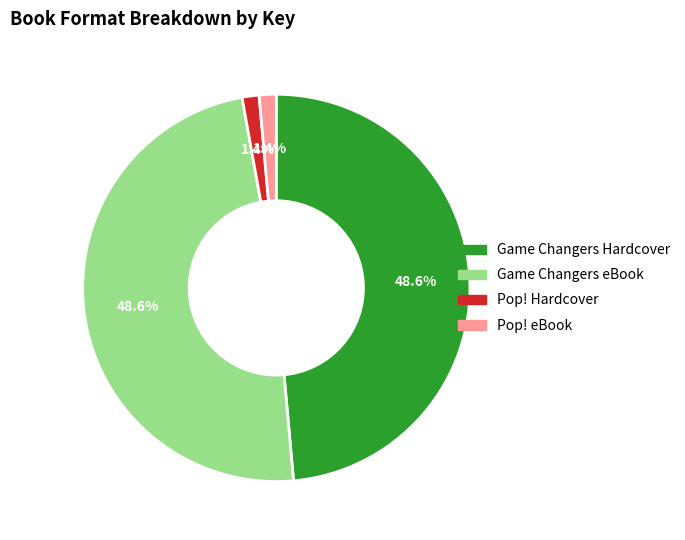

Between Pop! eBook and Game Changers Hardcover, which is larger?

Game Changers Hardcover